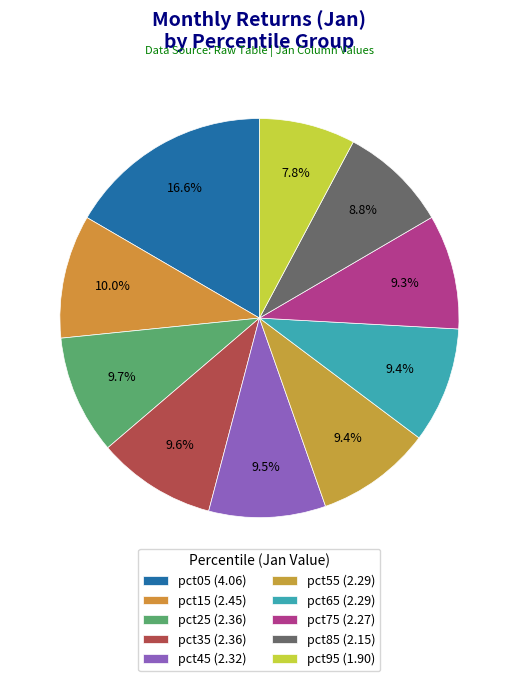

To the nearest percent, what is the combined percentage of pct75 and pct05?

26%